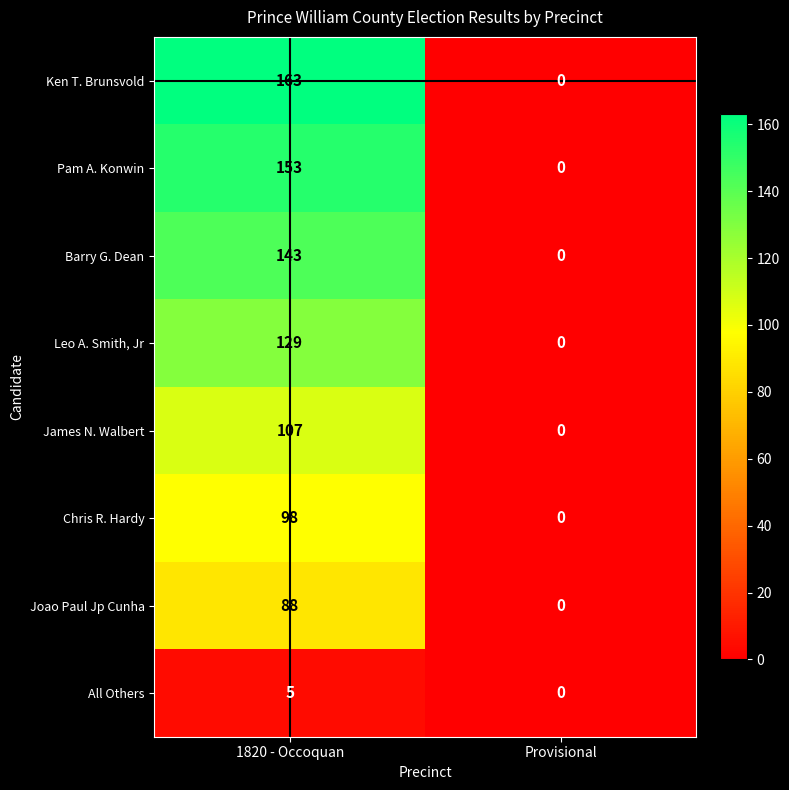

How many distinct data groups are displayed?

8